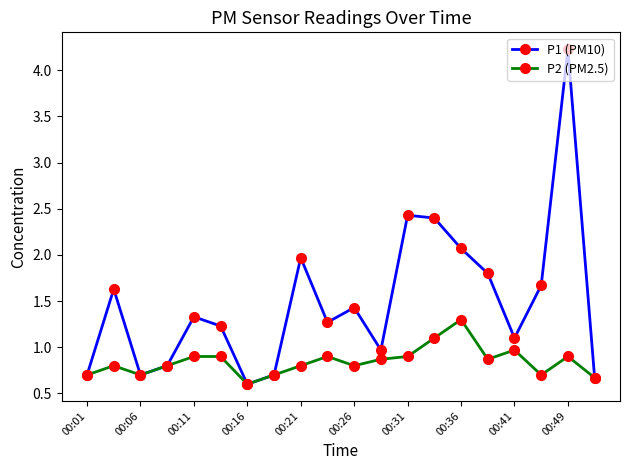

Rank the series by their maximum value, from lowest to highest.

P2 (PM2.5), P1 (PM10)